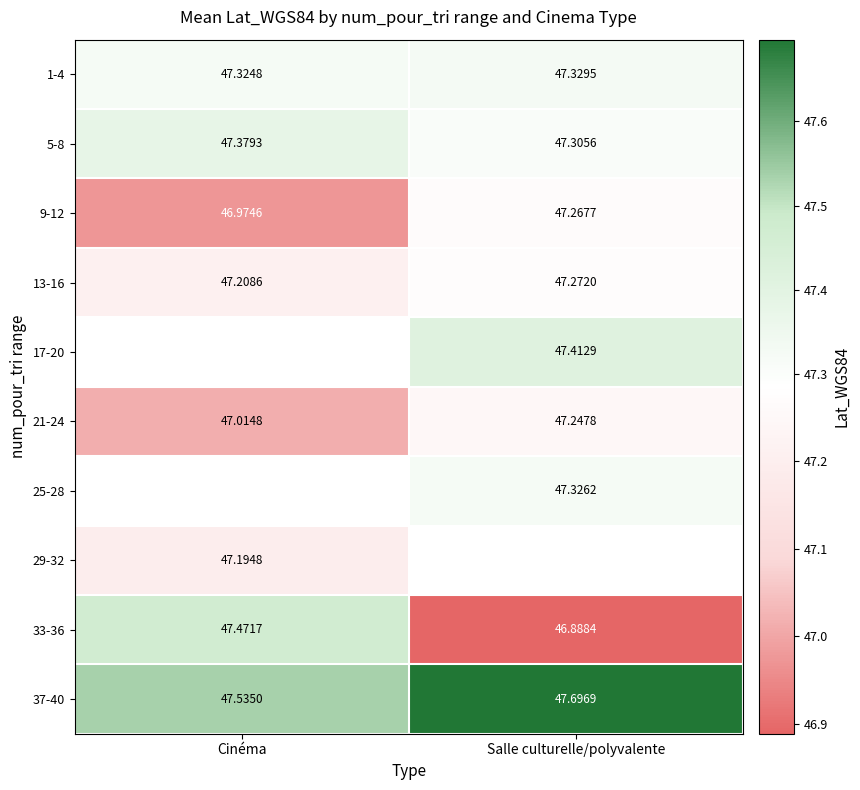

At which label is 37-40 closest to 47?

Cinéma